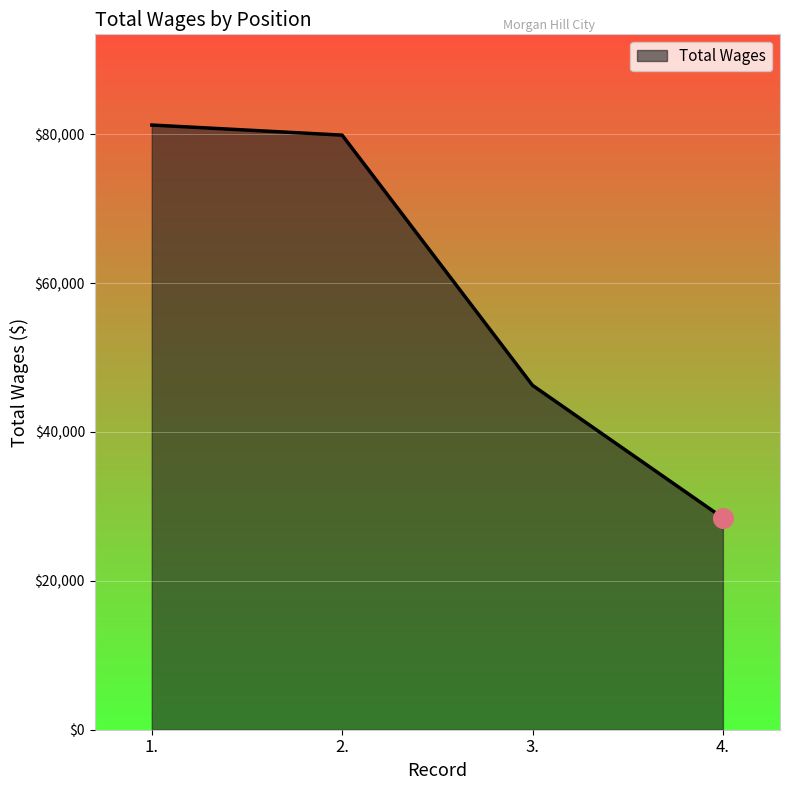

Between 4. and 2., which is larger?

2.